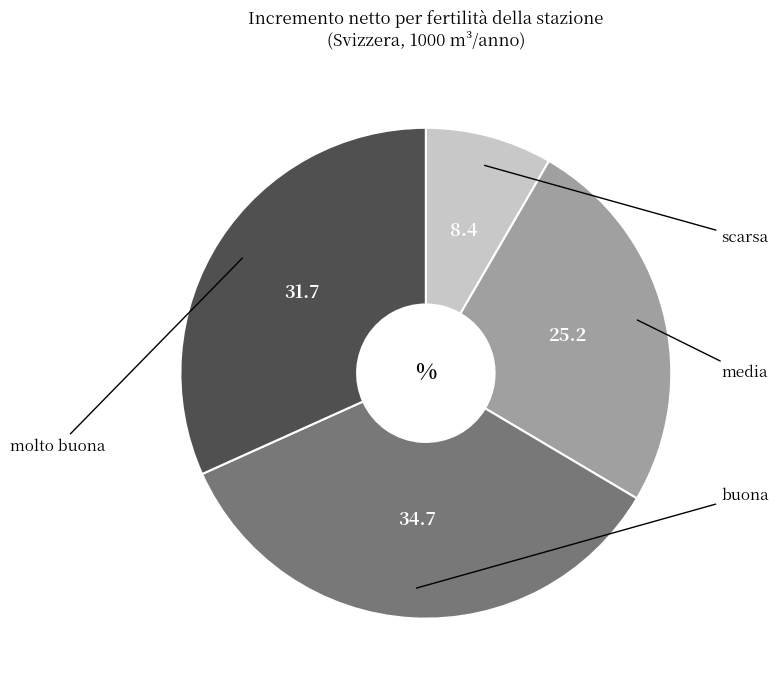

Is there a majority slice in this chart?

No